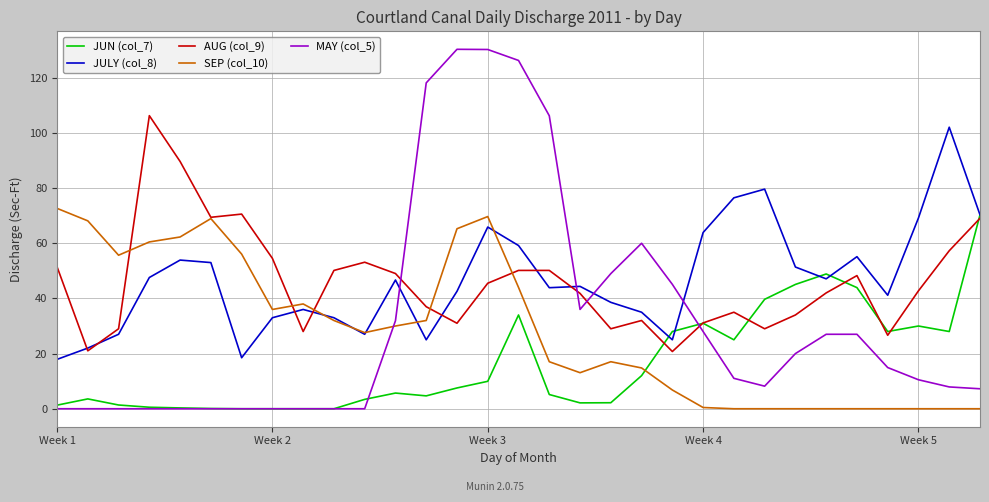

Which series has the largest range (max minus min)?

MAY (col_5)